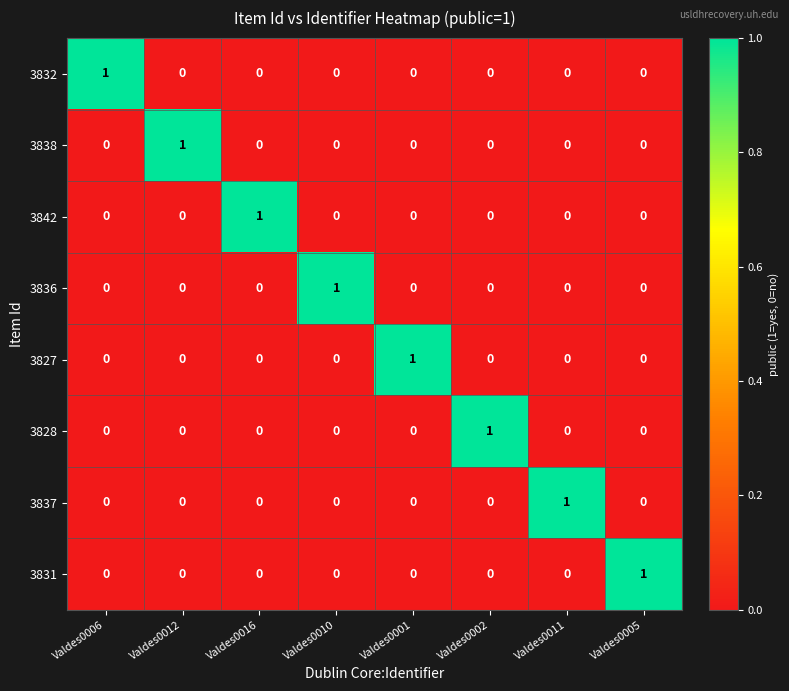

At how many categories does at least one series exceed 0?

8